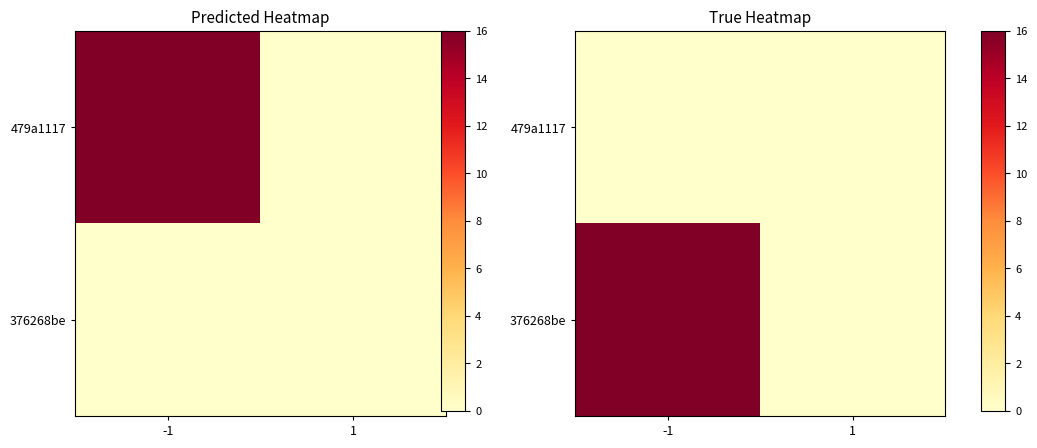

The 376268be series shows 11 at 1. True or false?

False